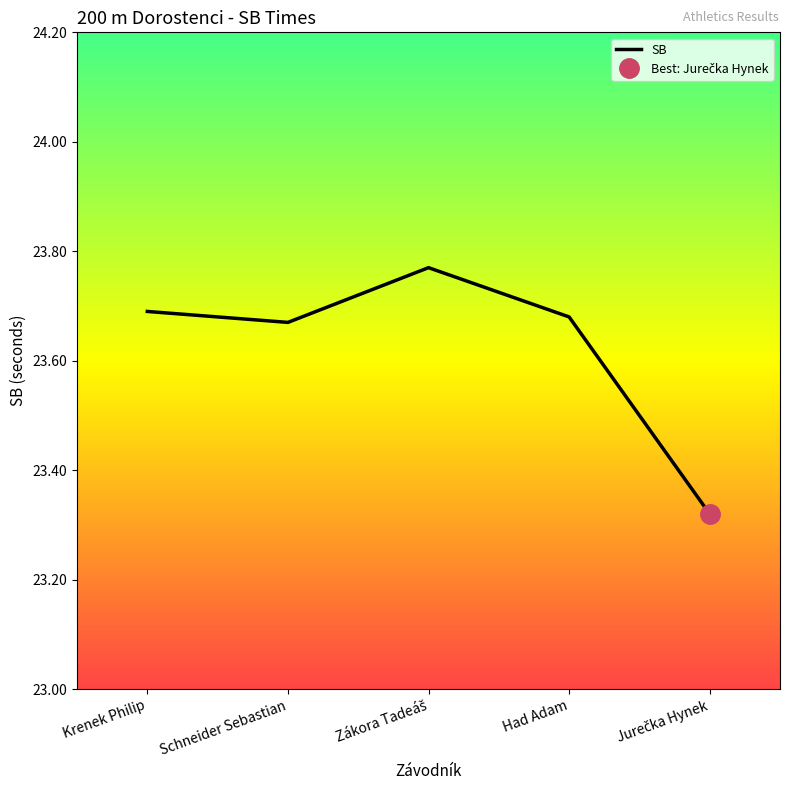

Reading left to right, list all the values displayed in this chart.

23.7	23.7	23.8	23.7	23.3